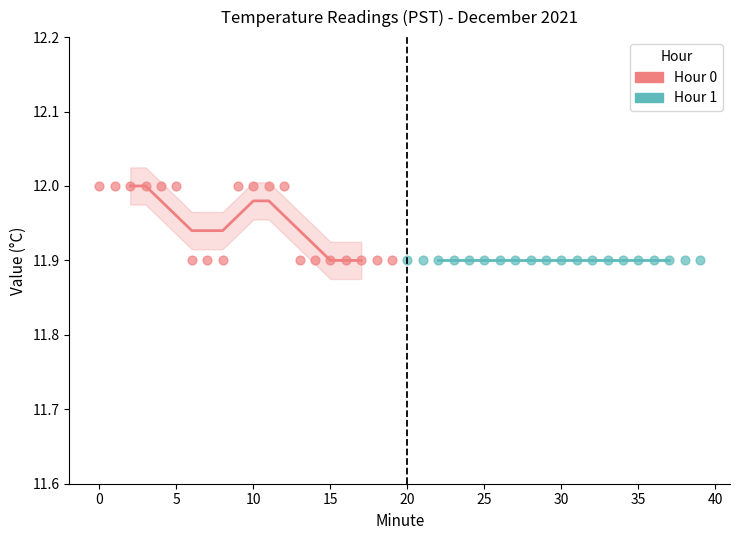

Which series contains the highest Y value?

Hour 0